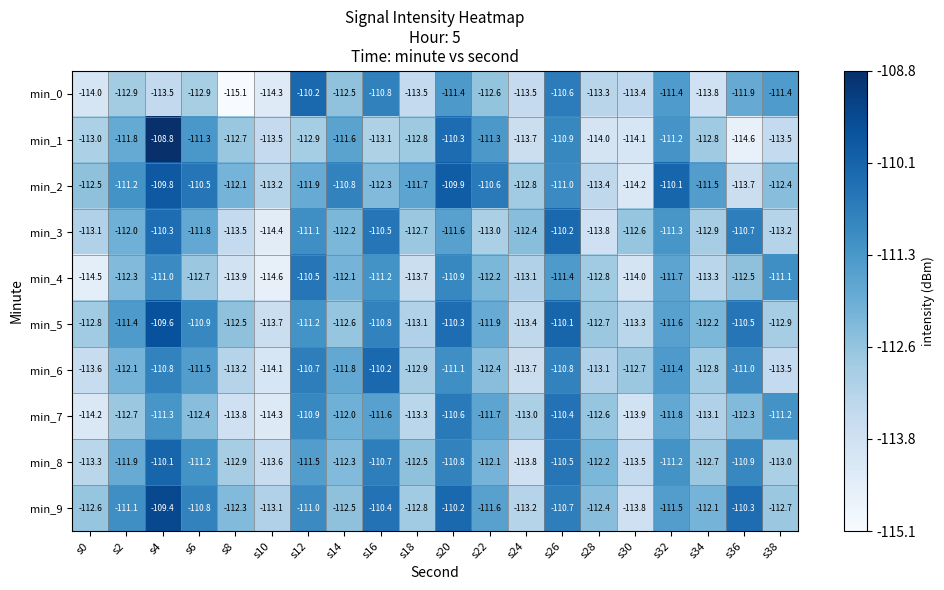

Count the number of categories in the chart.

20